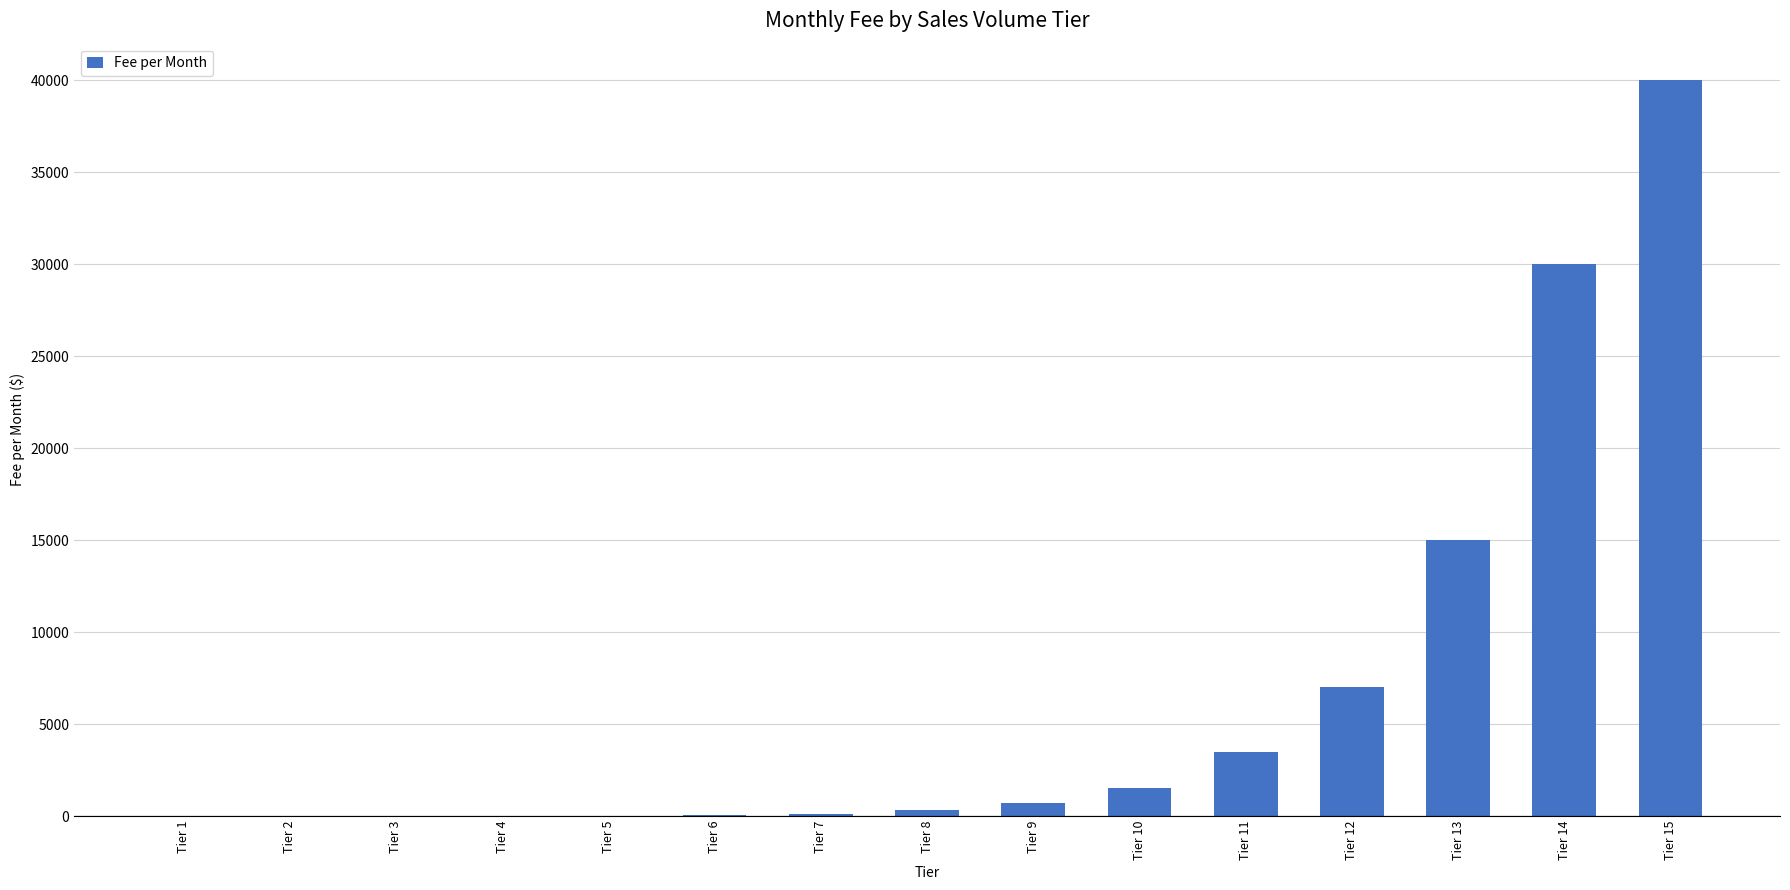

What is the sum of all values?

98261